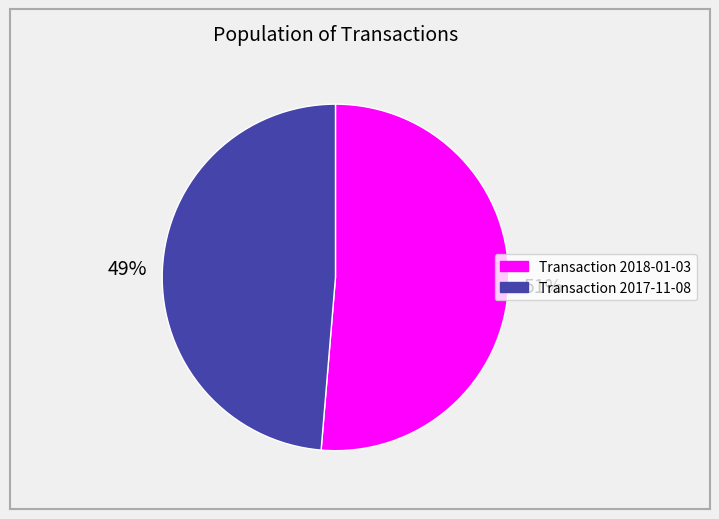

Between Transaction 2017-11-08 and Transaction 2018-01-03, which is larger?

Transaction 2018-01-03